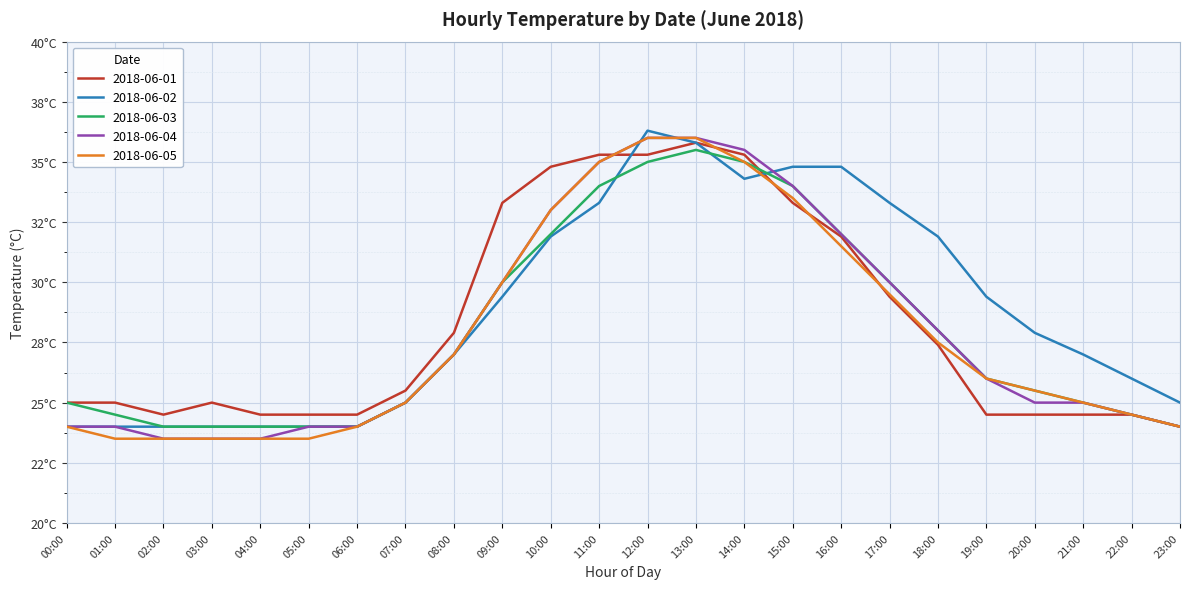

The value of 2018-06-04 at 00:00 is 32.9. True or false?

False